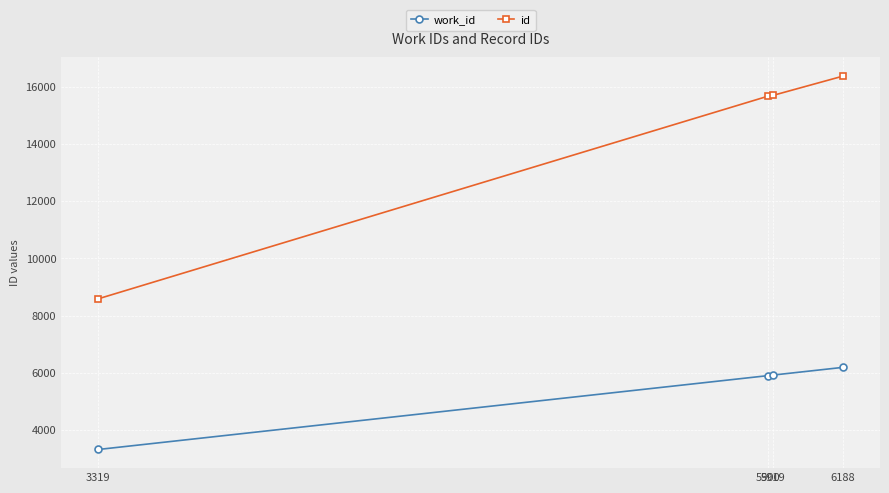

What is the difference between the second highest and second lowest values in the id series?

27